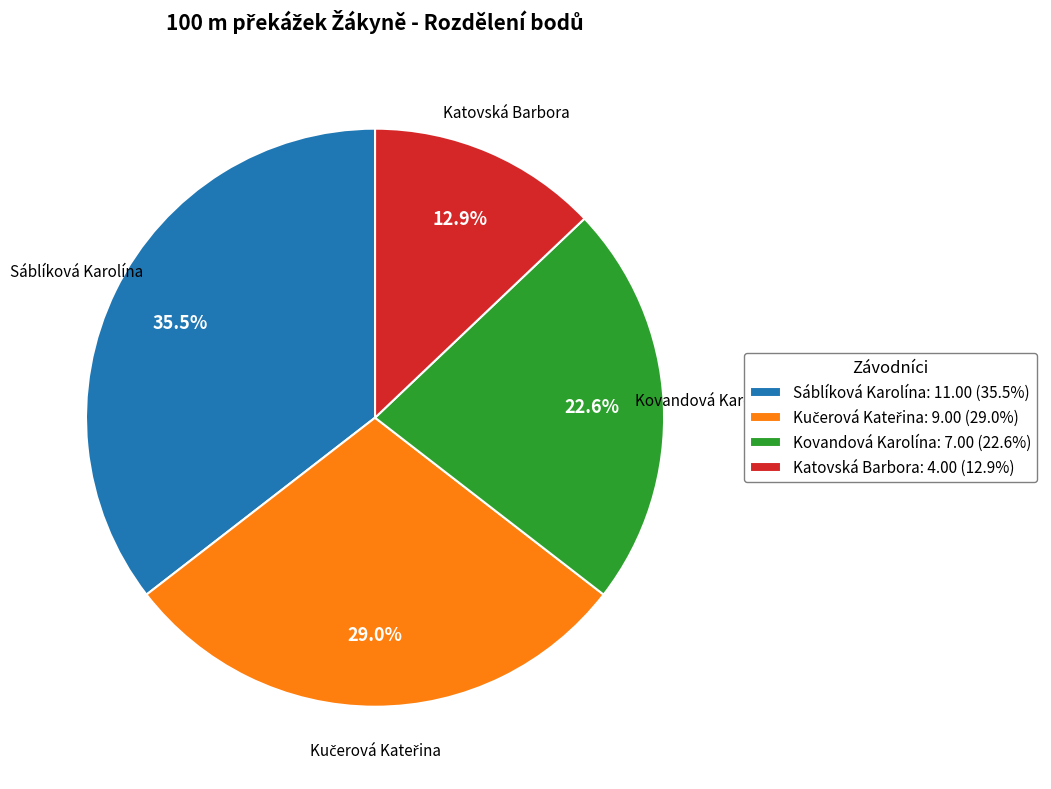

Which slice is the smallest?

Katovská Barbora